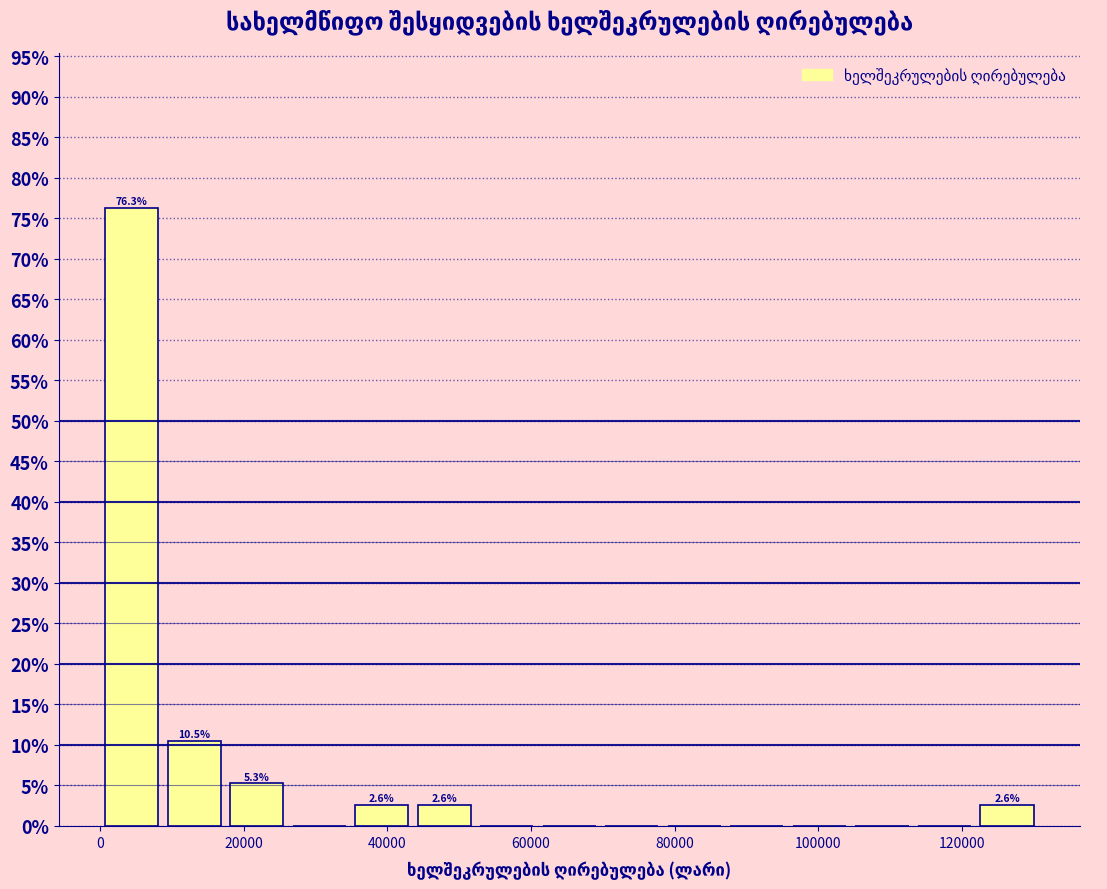

Over which range of the x-axis is the bar tallest?

0 to 8000